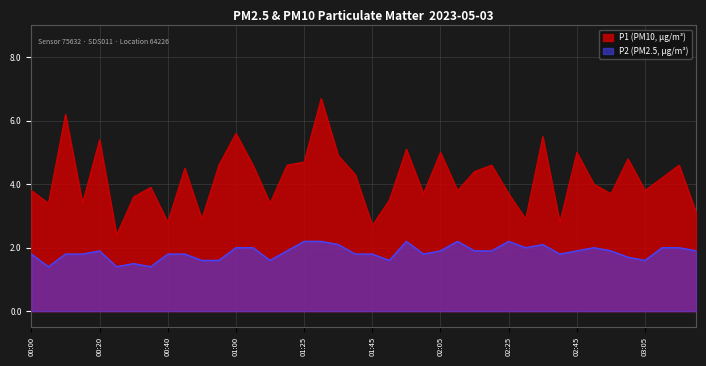

What is the label of the 33rd point from the right?

00:35